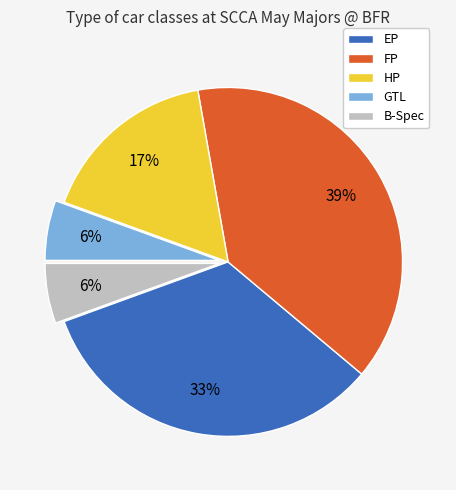

Does HP account for over 50% of the chart?

No